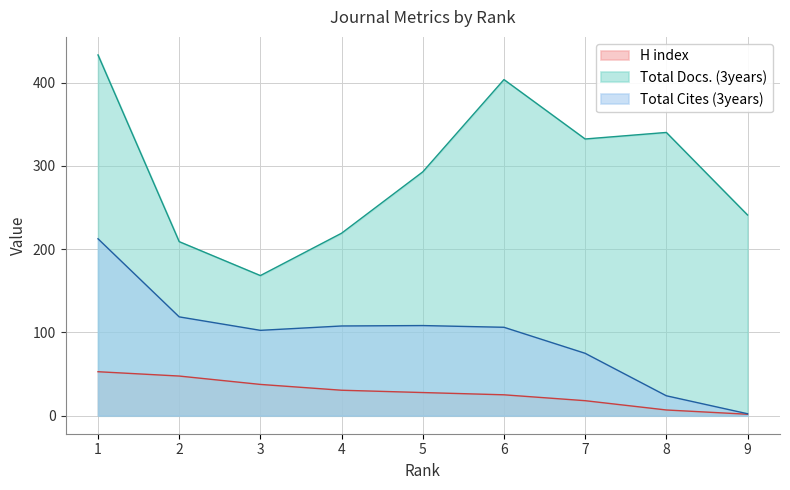

True or false: H index has a value of 19 at 4.

False